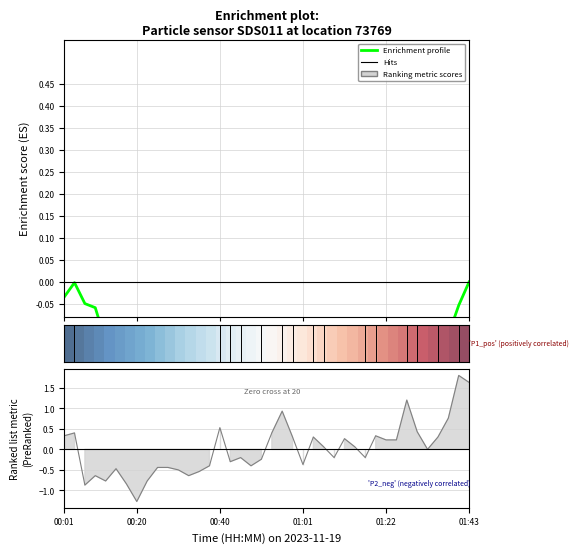

True or false: the data shows -0.7 at 00:25.

False